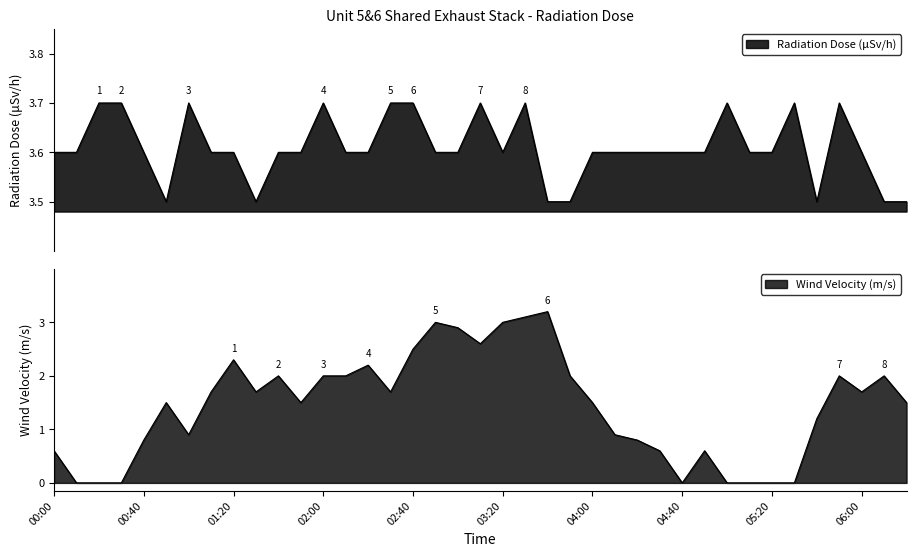

How many interior local valleys does the radiation series have?

4